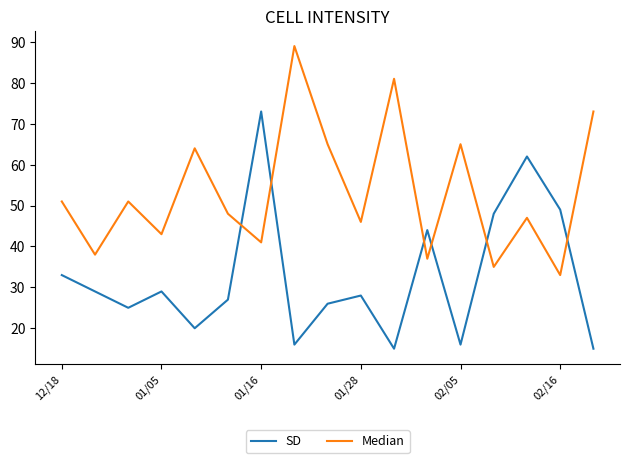

Reading right to left, what are all the values shown in this chart?

SD: 15	49	62	48	16	44	15	28	26	16	73	27	20	29	25	29	33
Median: 73	33	47	35	65	37	81	46	65	89	41	48	64	43	51	38	51